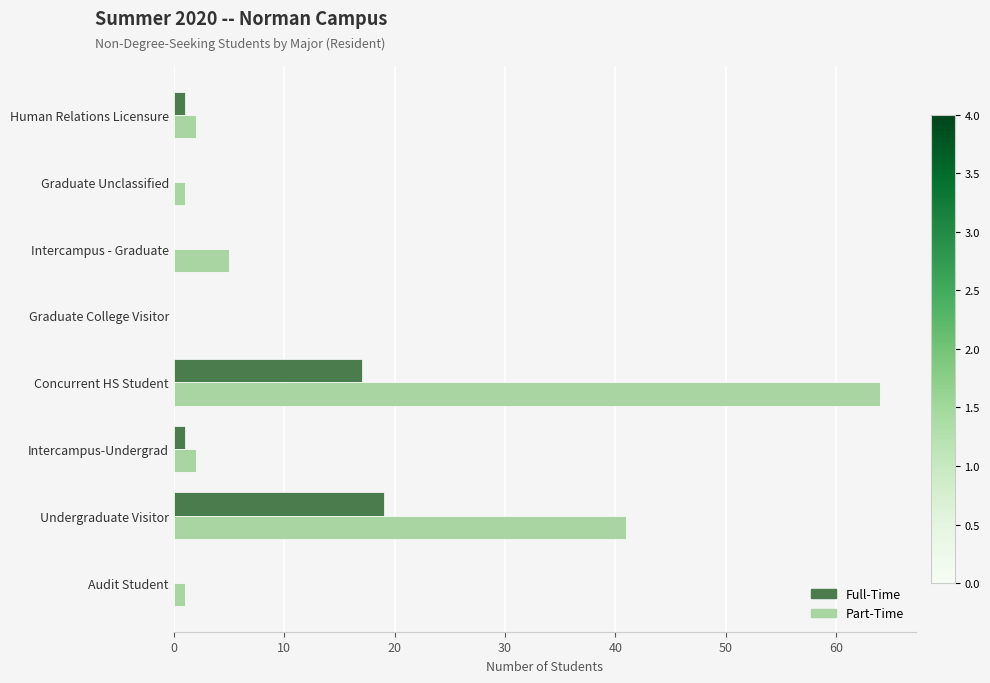

Is the value of Part-Time at Human Relations Licensure greater than the value of Full-Time at Concurrent HS Student?

No